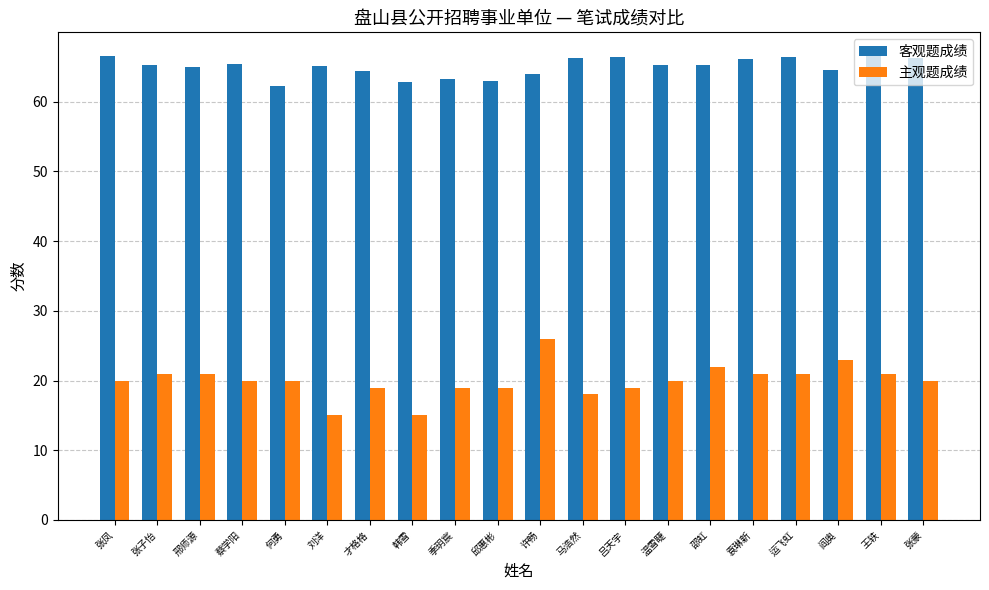

What is the greatest value displayed?

66.6